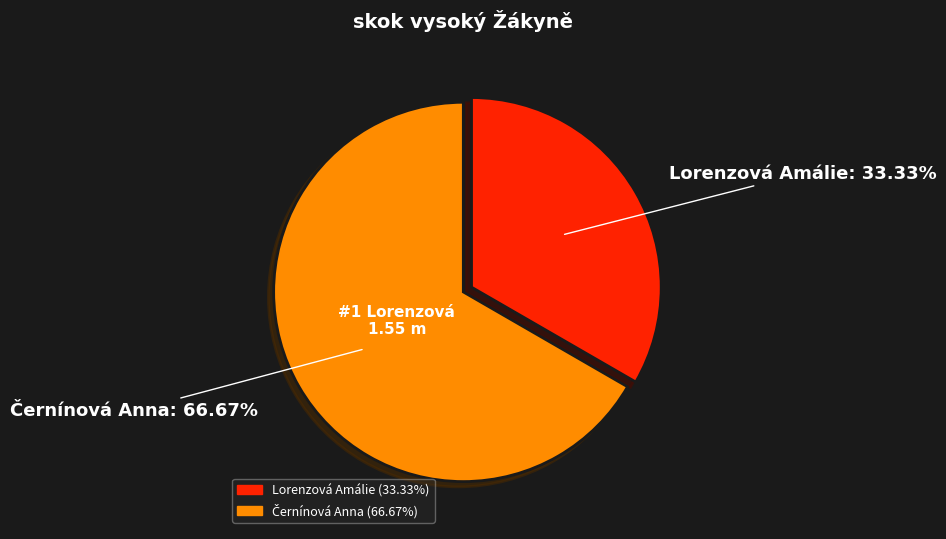

Does any single category account for the majority?

Yes